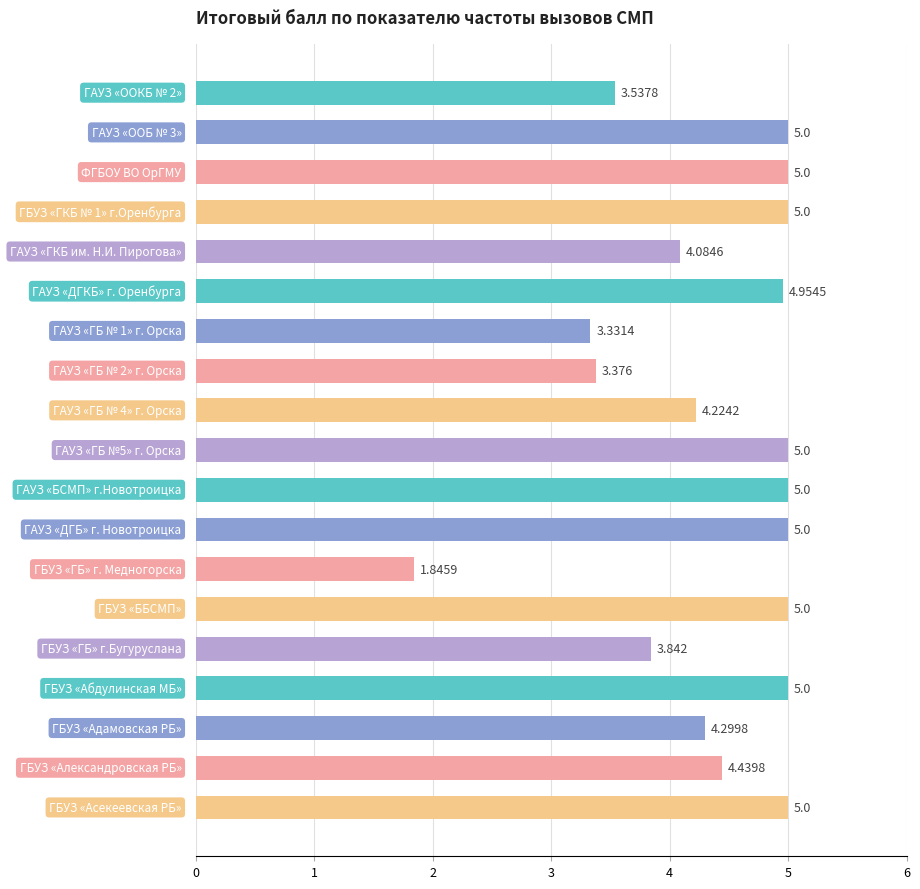

Count the number of categories in the chart.

19